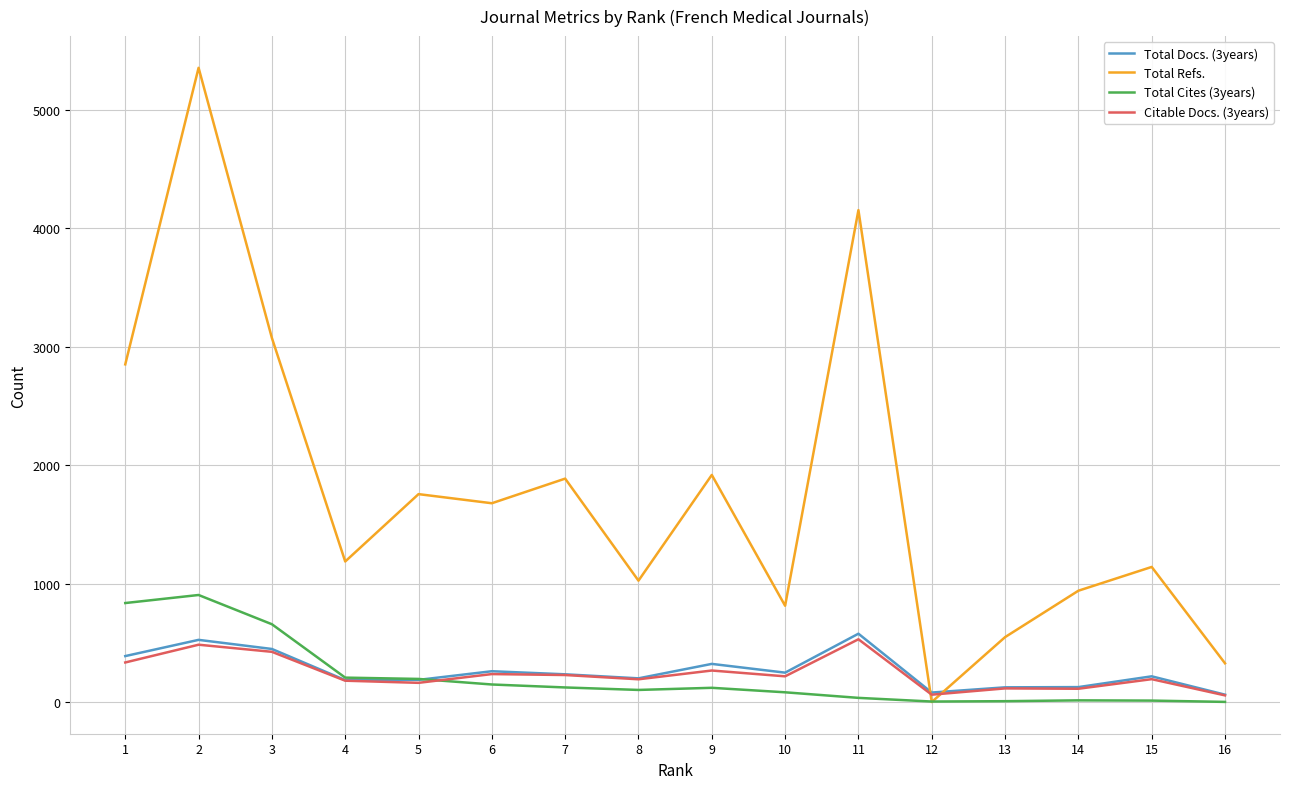

What value does the Citable Docs. (3years) series have at 4, to the nearest 5?

180